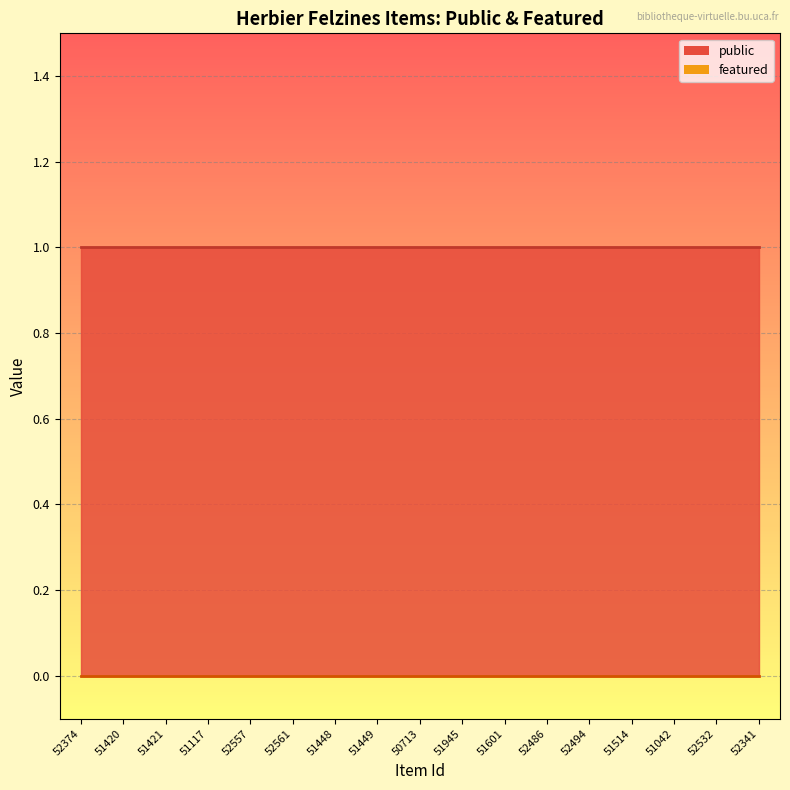

What is the difference between the highest and lowest values at 50713?

1